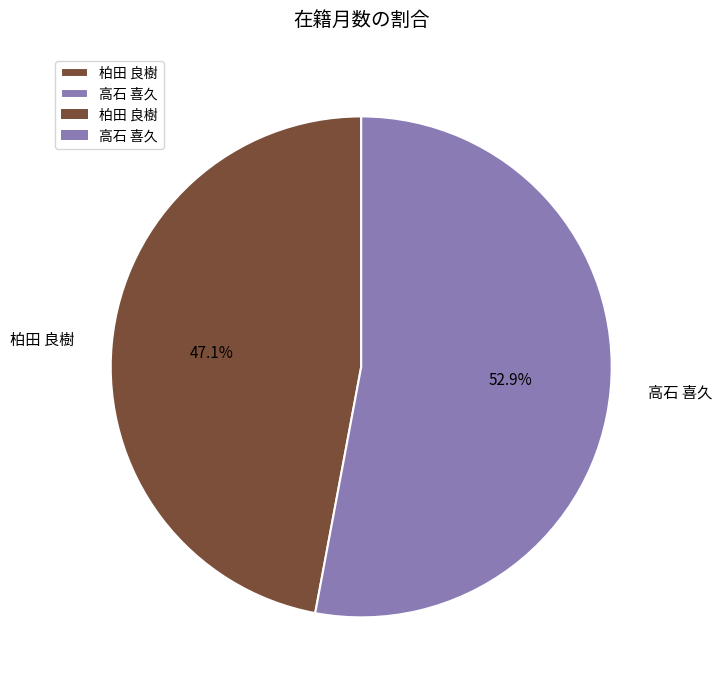

How much of the chart is everything except 柏田 良樹?

52.9%